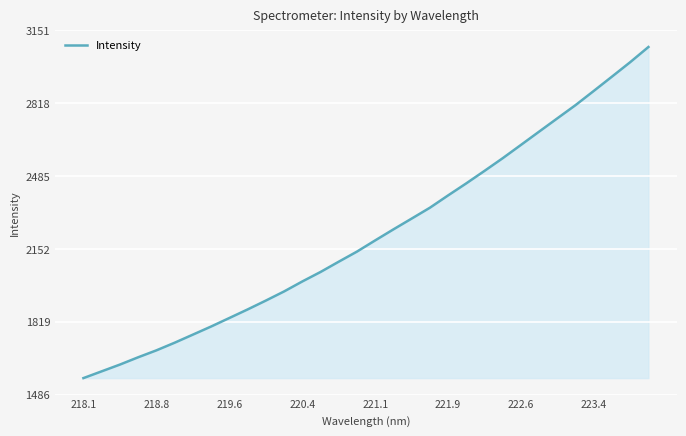

Count the number of values greater than 2191.

16